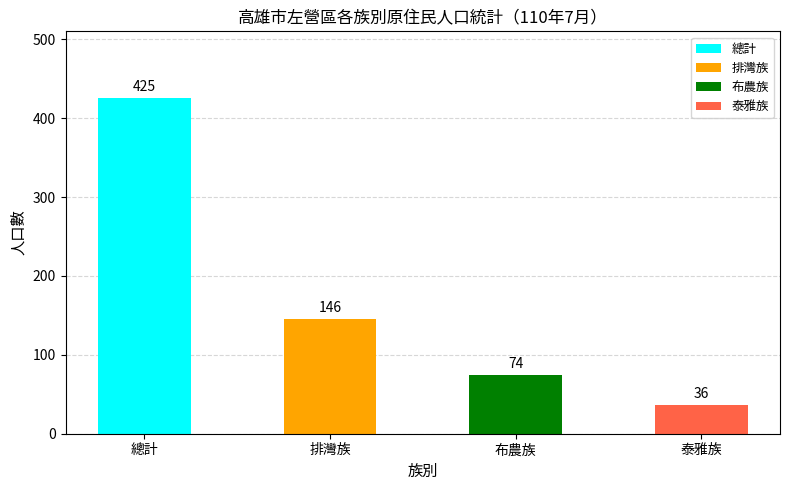

What is the smallest value displayed?

36